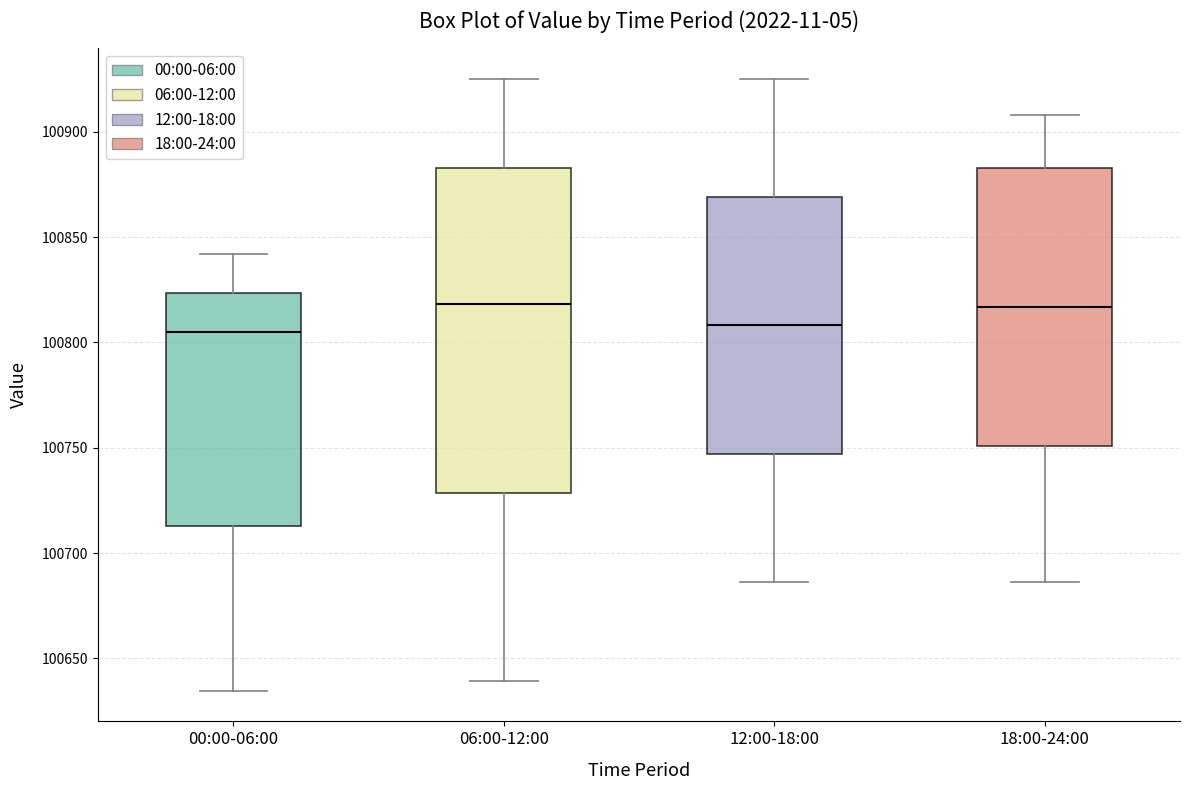

Where is the lower edge of the box for 12:00-18:00 on the y-axis? The values are not printed on the chart, so give them approximately, as read against the axis.

100745